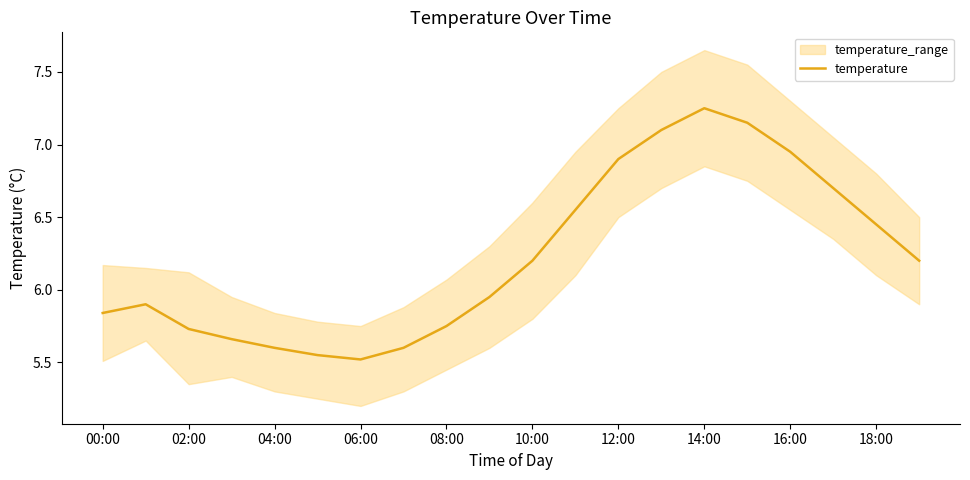

Does the chart have visible grid lines?

No